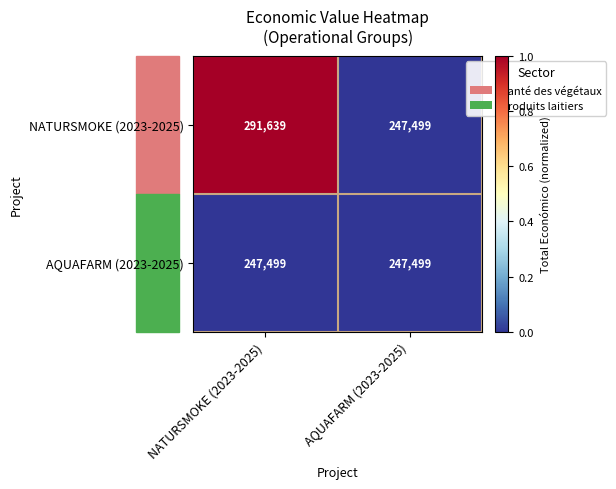

Is it true that AQUAFARM (2023-2025) equals 424326 at NATURSMOKE (2023-2025)?

False